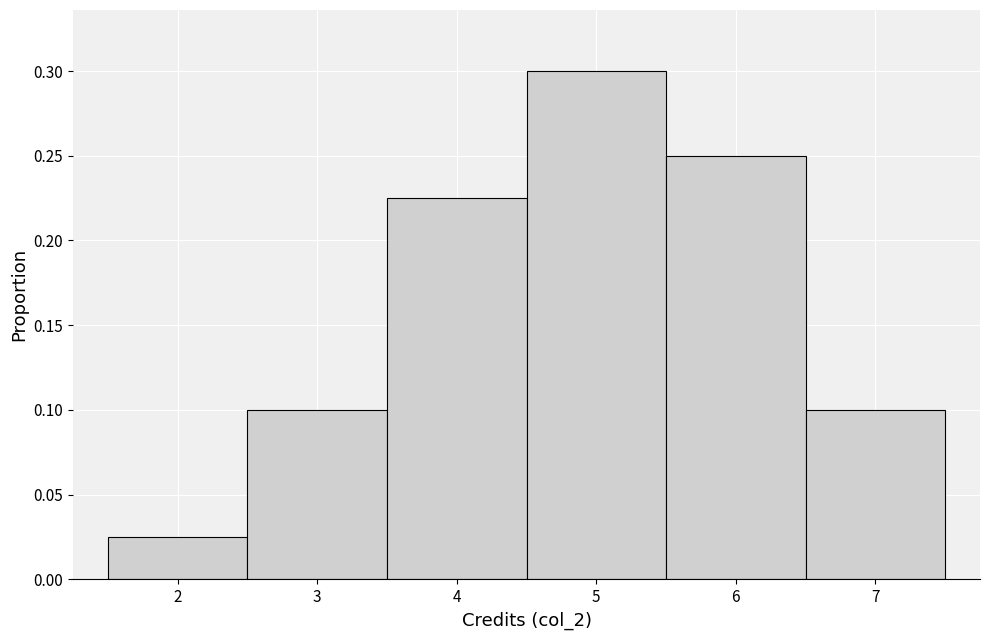

Over which range of the x-axis is the bar tallest?

4.5 to 5.5